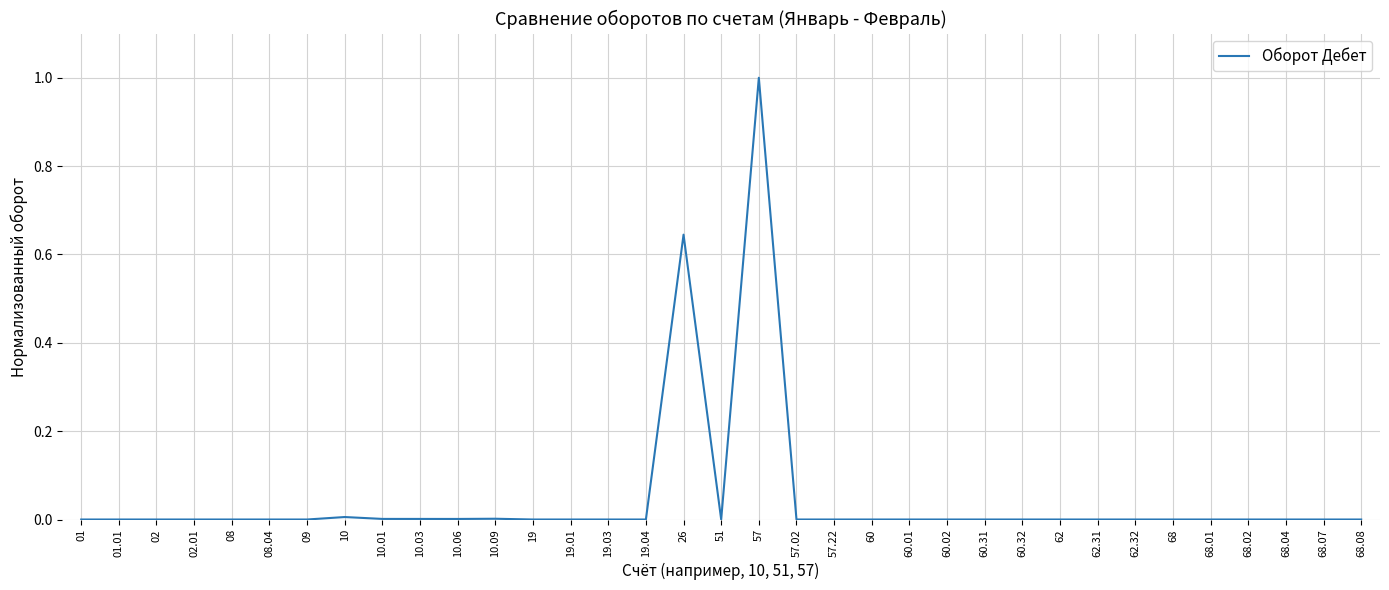

Is it true that the value at 62.31 is 0.0?

True